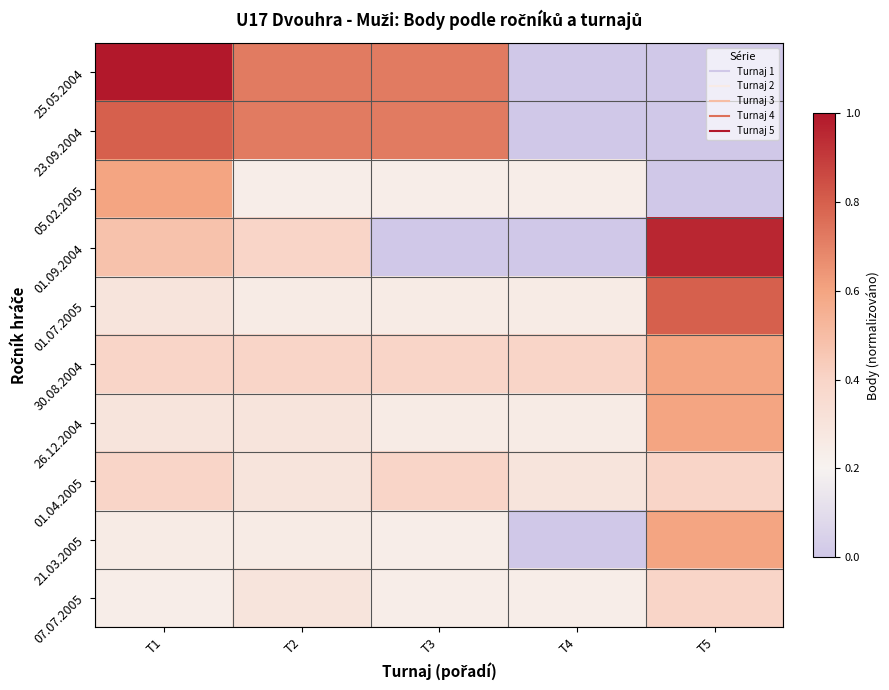

Which label corresponds to the largest value in the chart?

T1